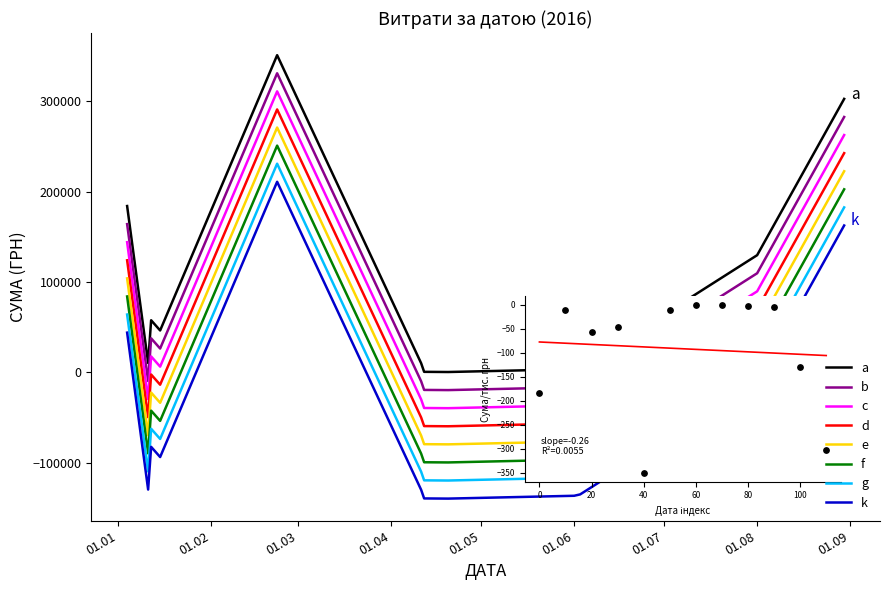

True or false: f and e intersect in this chart.

False